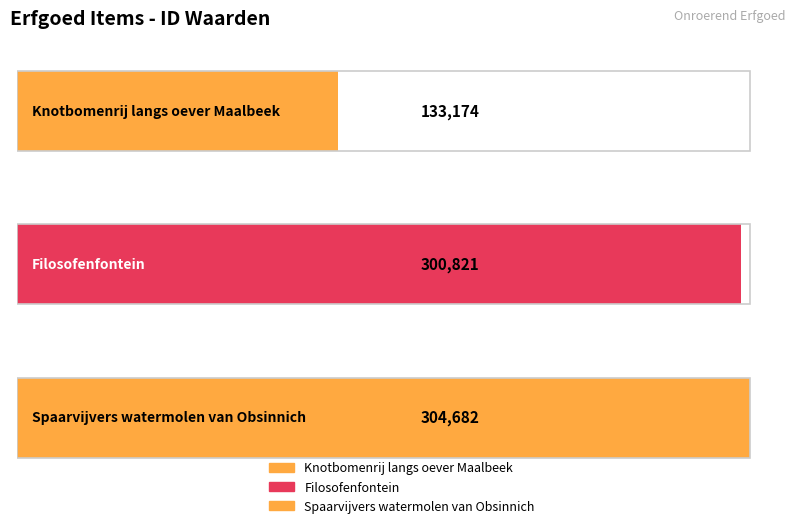

What position from the left is Filosofenfontein?

2